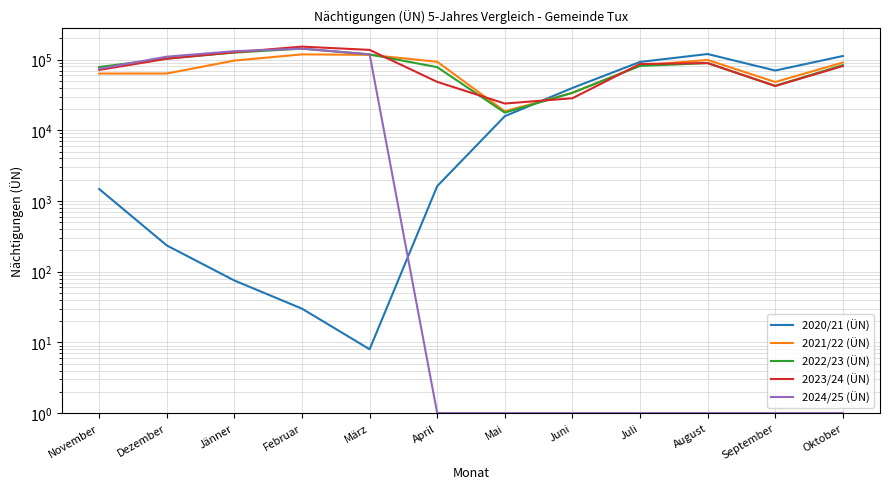

What is the label of the 7th point from the left?

Mai